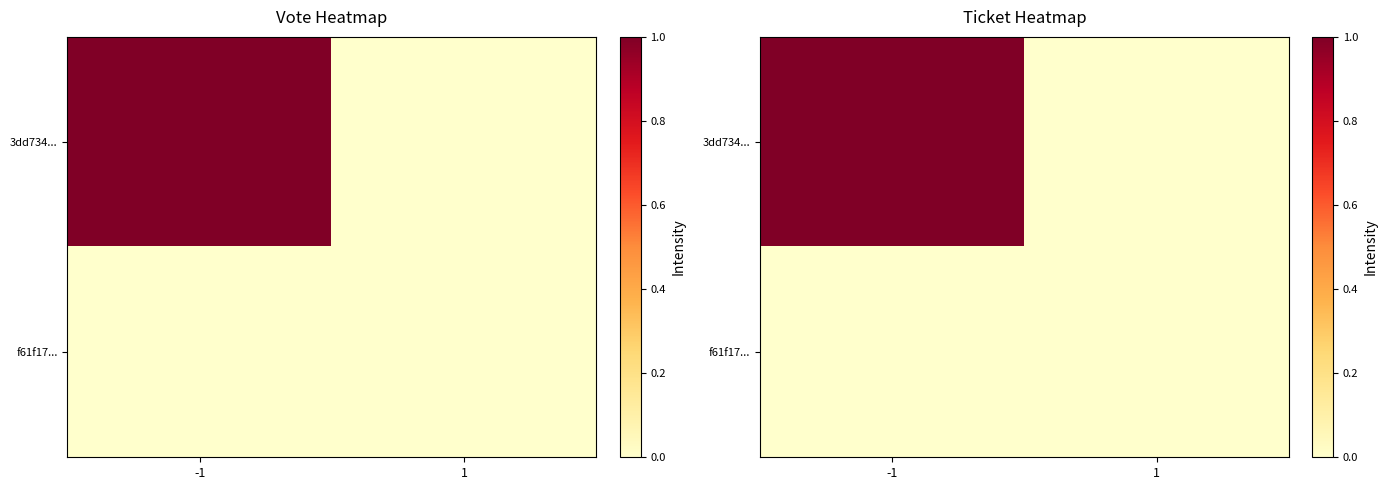

Count the number of data series in this chart.

2